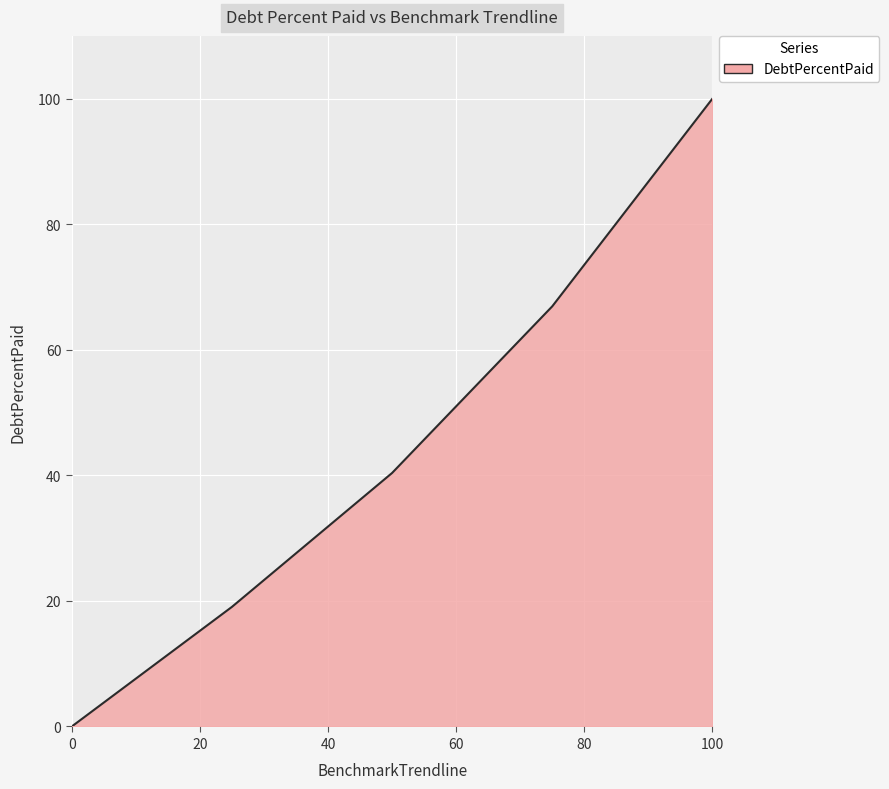

True or false: there are more than 1 points higher than both neighbors.

False